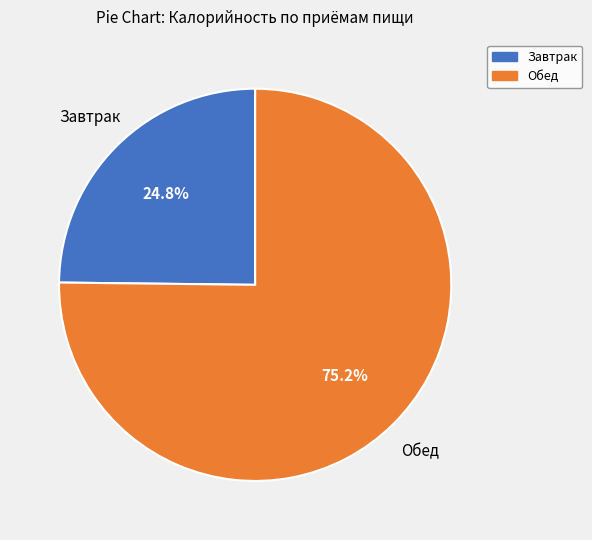

Do Обед and Завтрак together represent more than half of the pie?

Yes